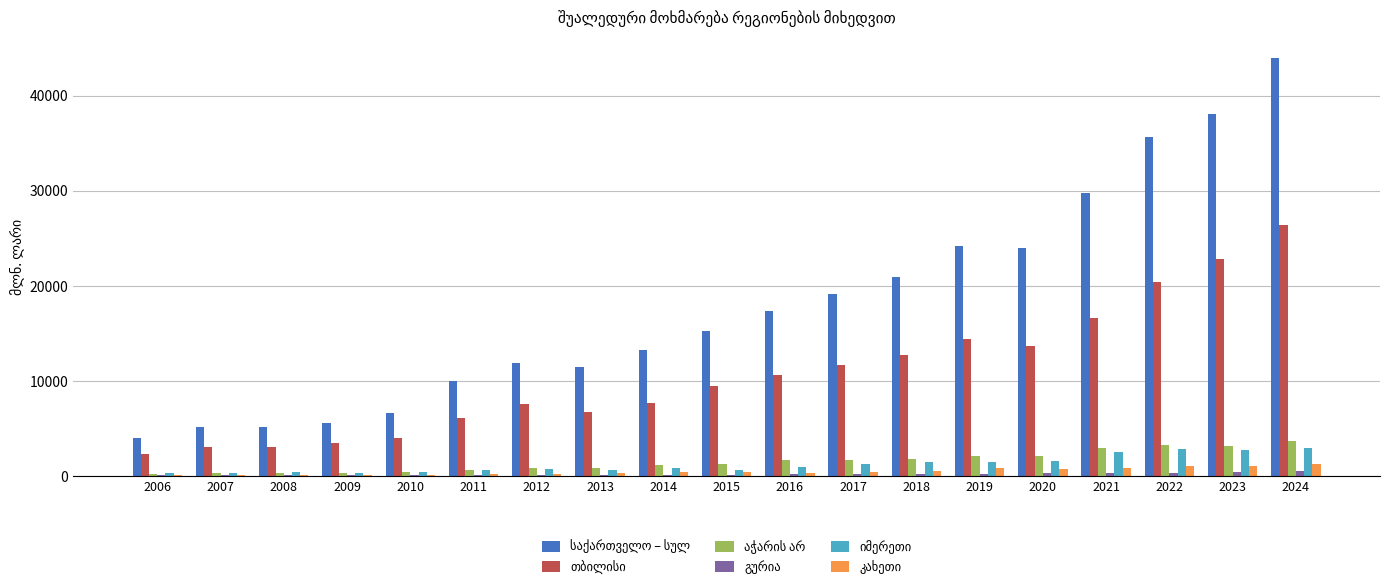

At which category is the sum across all series the highest?

2024